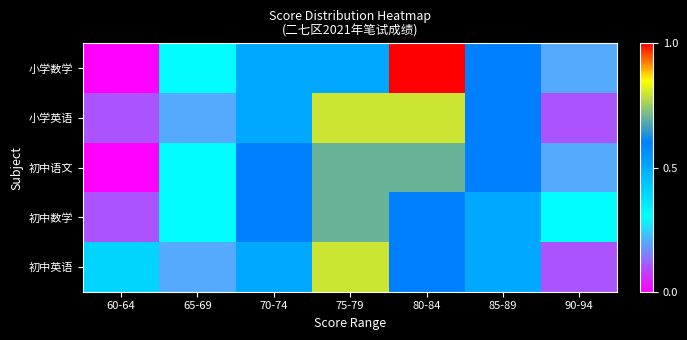

Reading left to right, what are all the values shown in this chart?

初中英语: 60-64=0.4	65-69=0.2	70-74=0.5	75-79=0.8	80-84=0.6	85-89=0.5	90-94=0.1
初中数学: 60-64=0.1	65-69=0.3	70-74=0.6	75-79=0.7	80-84=0.6	85-89=0.5	90-94=0.3
初中语文: 60-64=0.0	65-69=0.3	70-74=0.6	75-79=0.7	80-84=0.7	85-89=0.6	90-94=0.2
小学英语: 60-64=0.1	65-69=0.2	70-74=0.5	75-79=0.8	80-84=0.8	85-89=0.6	90-94=0.1
小学数学: 60-64=0.0	65-69=0.3	70-74=0.5	75-79=0.5	80-84=1.0	85-89=0.6	90-94=0.2